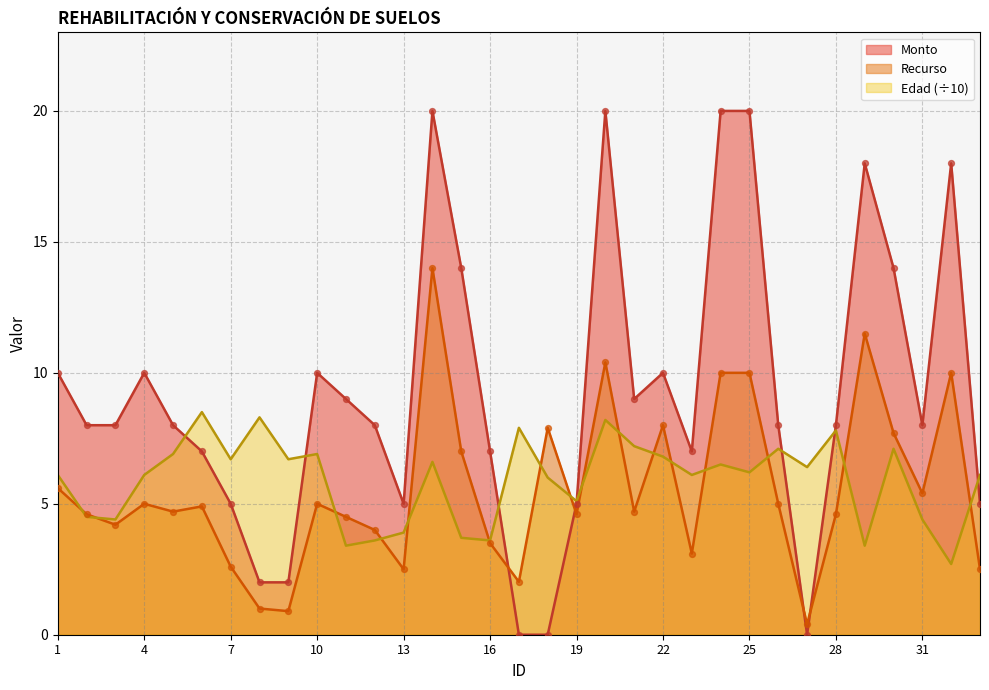

Which series contains the lowest Y value?

Monto